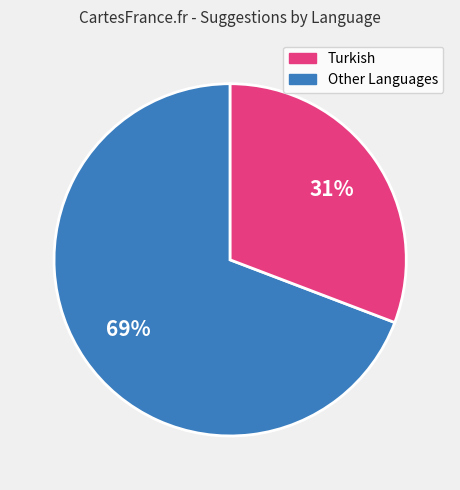

To the nearest percent, what is the difference between the largest and smallest slice percentages?

38%